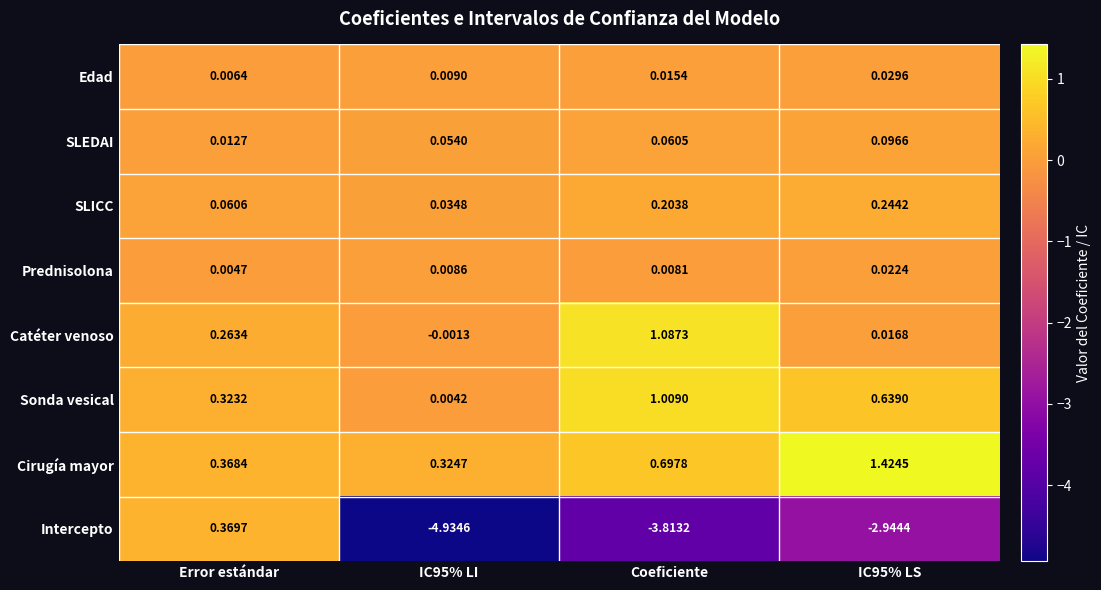

List the series in order of their peak value, lowest first.

Prednisolona, Edad, SLEDAI, SLICC, Intercepto, Sonda vesical, Catéter venoso, Cirugía mayor